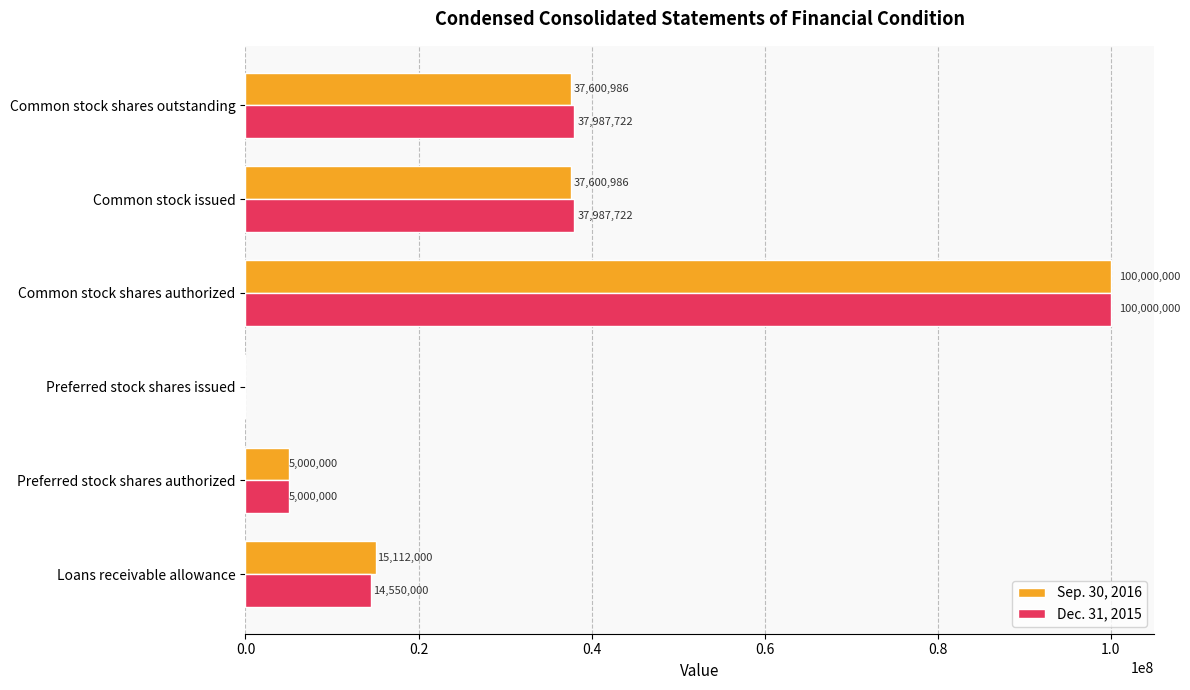

What is the sum of all Sep. 30, 2016 values?

195313972